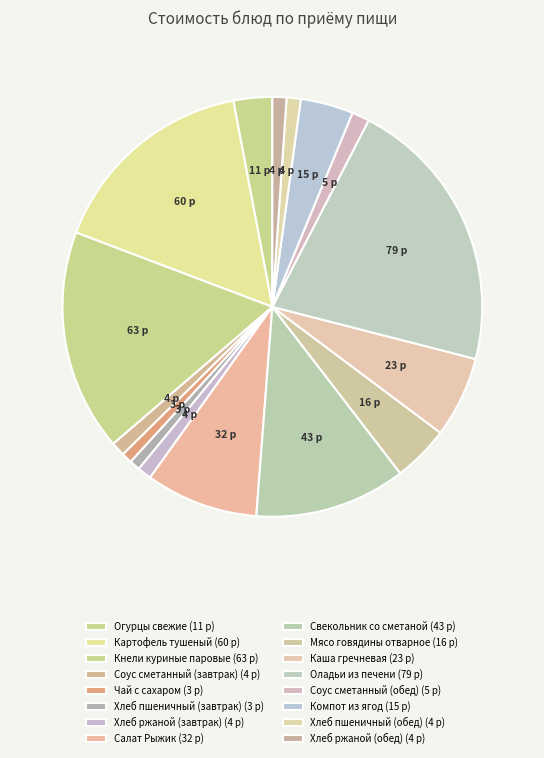

True or false: Картофель тушеный accounts for 16% of the total.

True